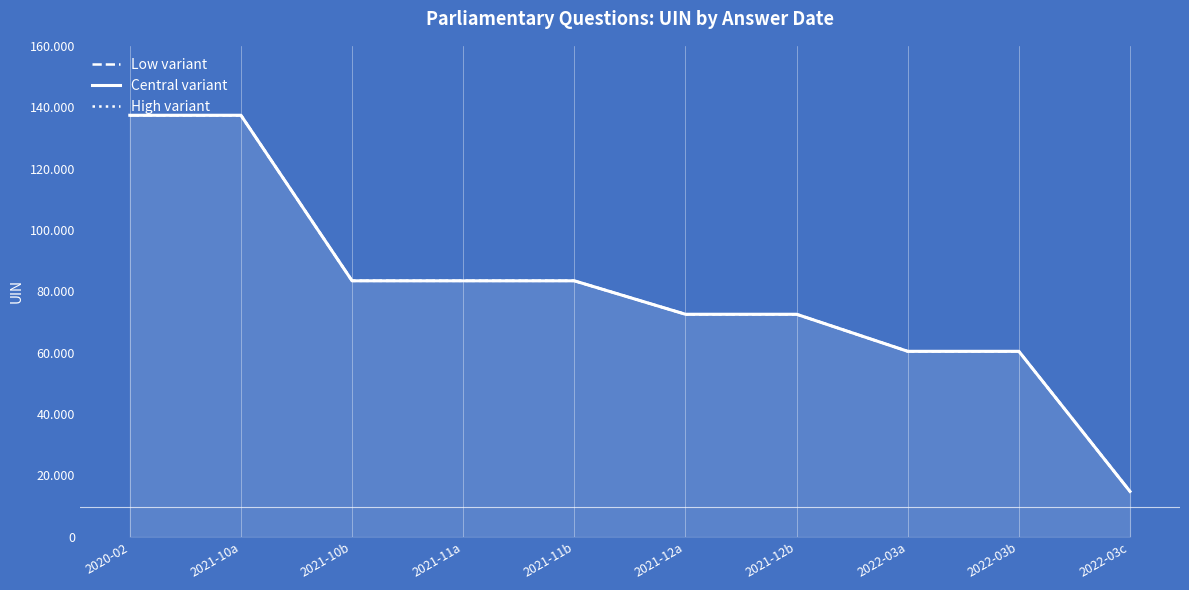

What is the minimum value shown in the chart?

14816